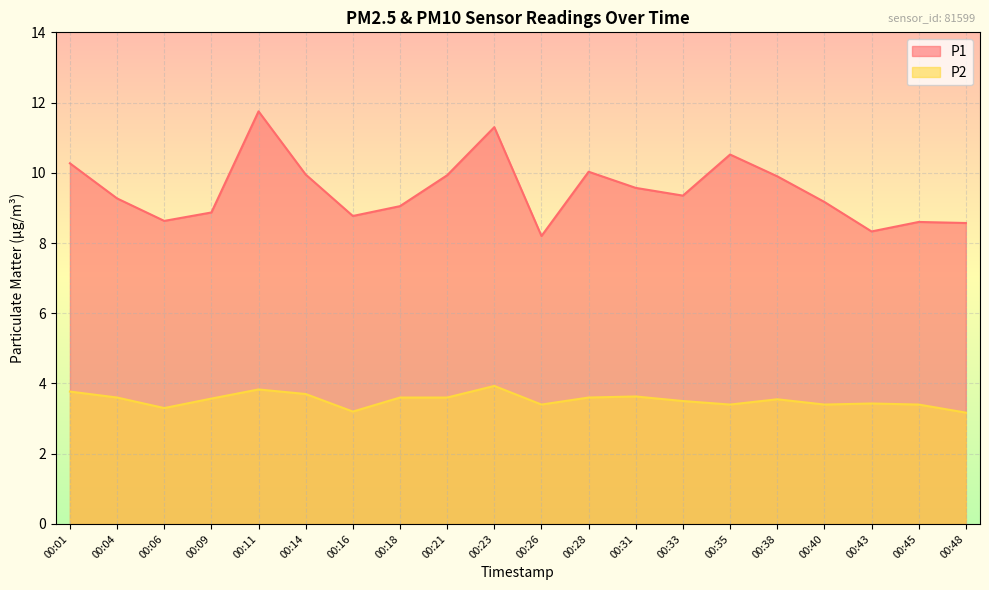

At which label is P2 closest to 3?

00:48